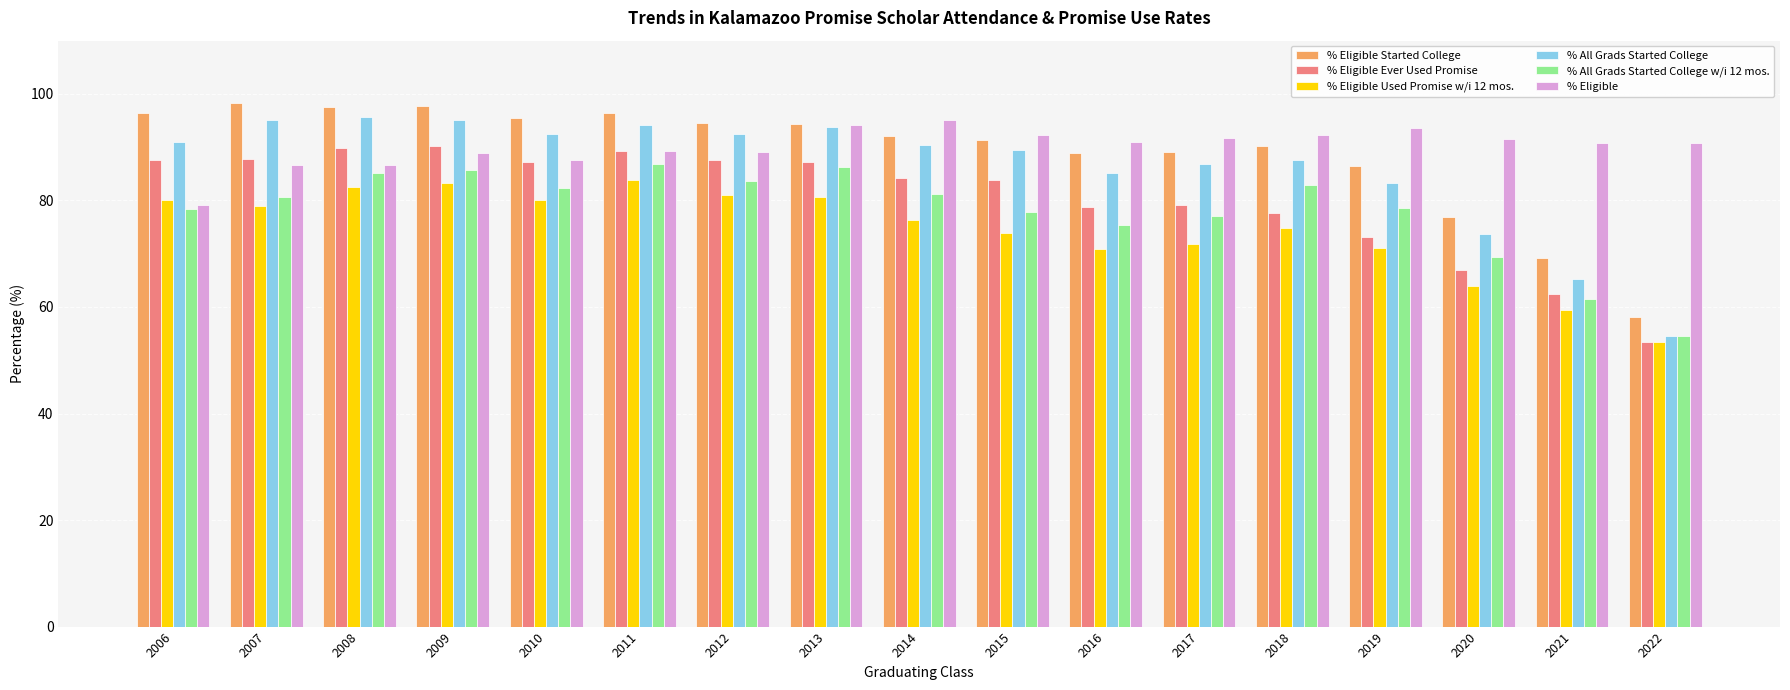

What is the total value across all series at 2008?

537.2